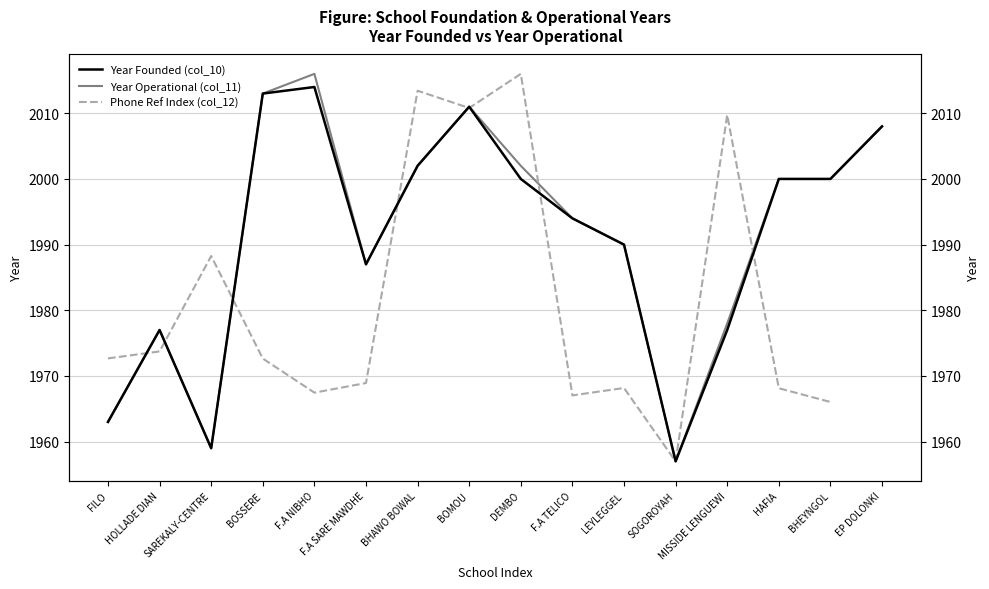

What is the greatest value displayed?

2016